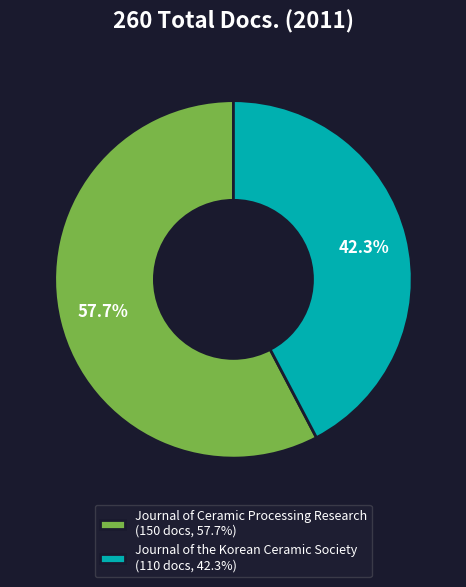

Count the number of slices in the pie.

2